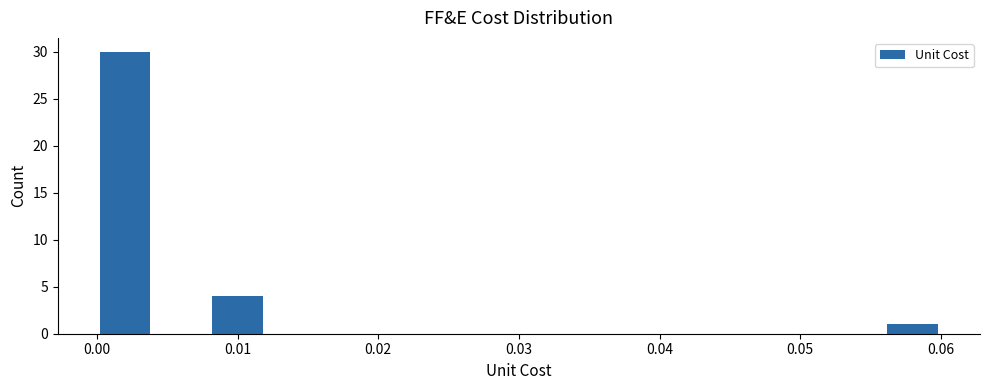

Which range on the x-axis has the tallest bar?

0.000 to 0.004